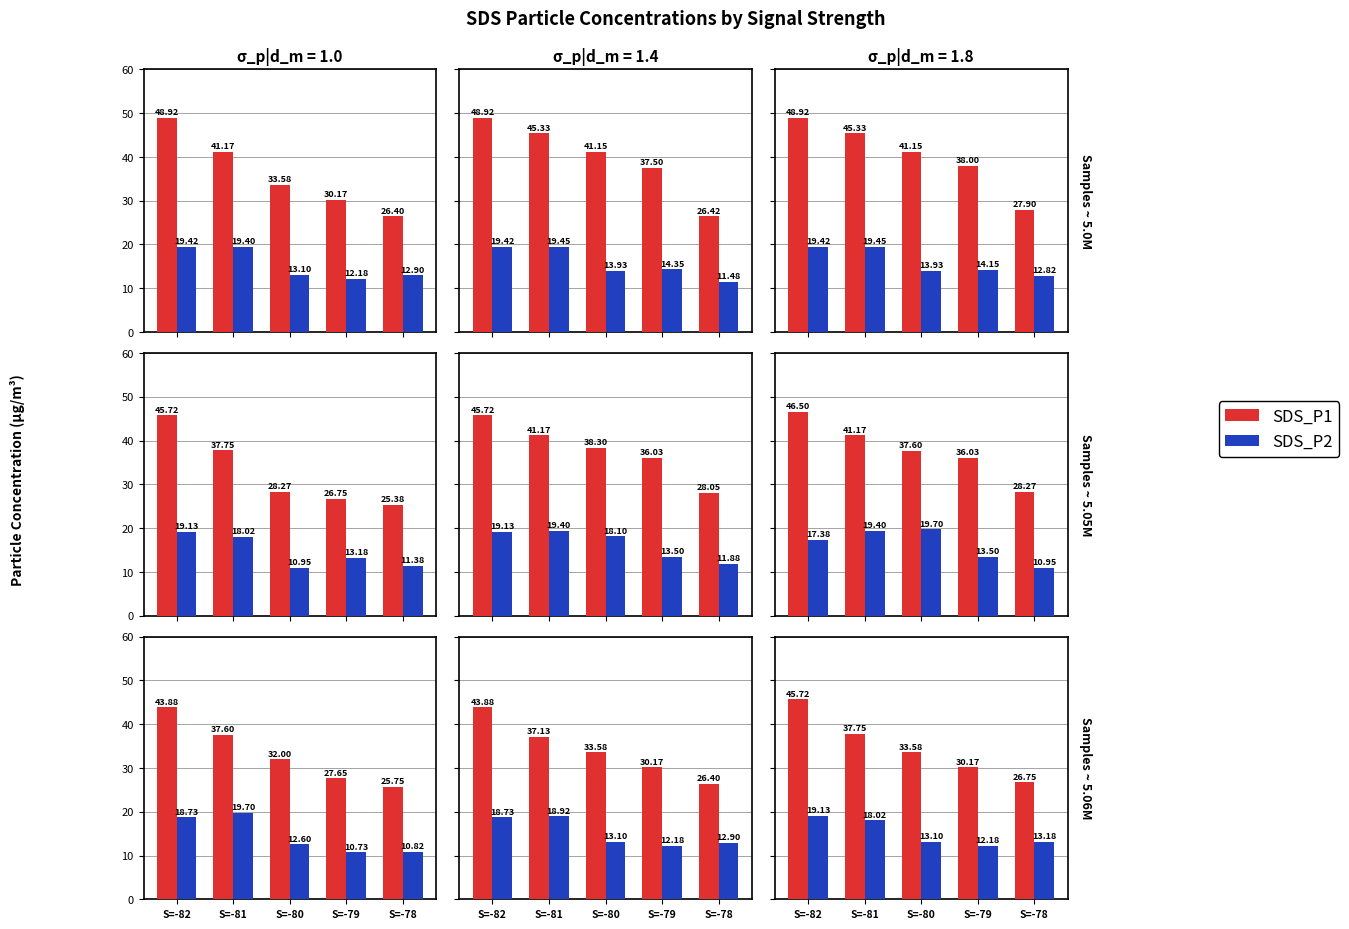

Rank the series by their average value, from highest to lowest.

SDS_P1, SDS_P2